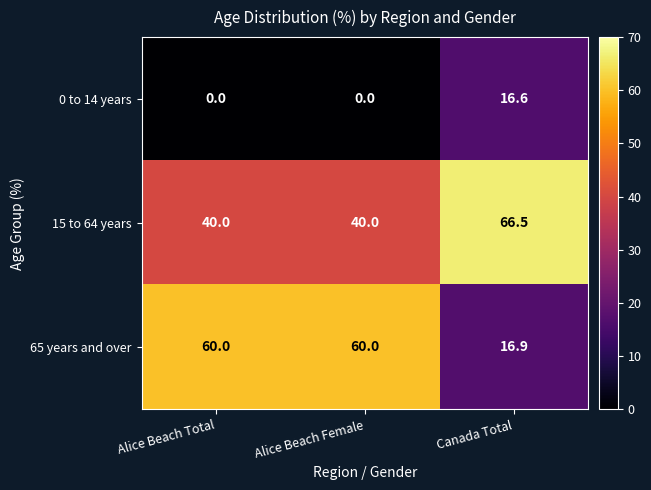

What is the approximate value of 15 to 64 years at Alice Beach Female?

40.0